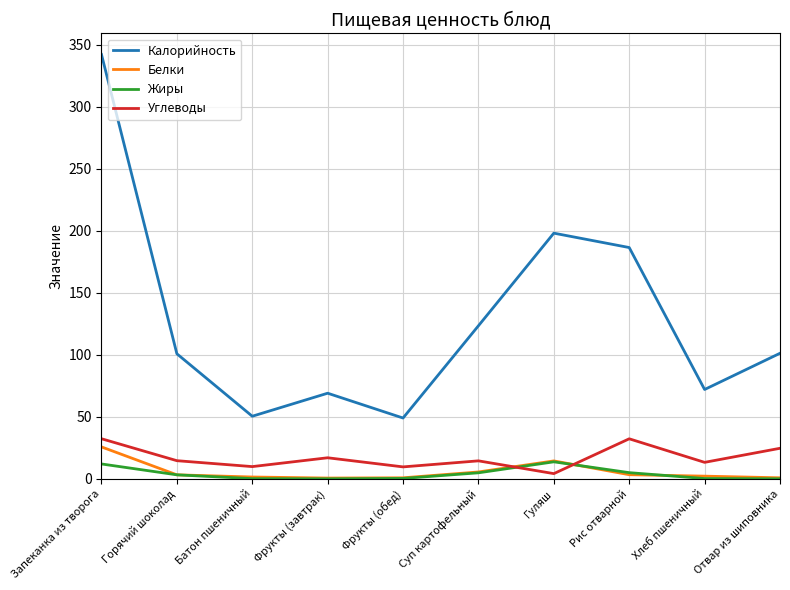

Between Запеканка из творога and Горячий шоколад, which series saw the biggest shift?

Калорийность